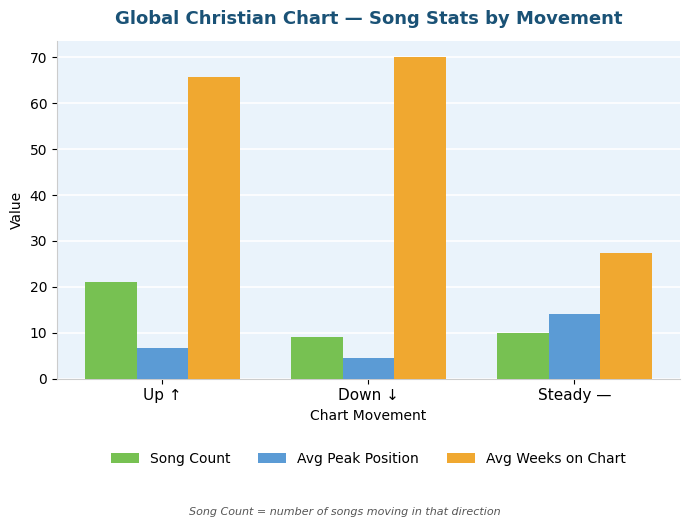

How many categories are shown in the chart?

3